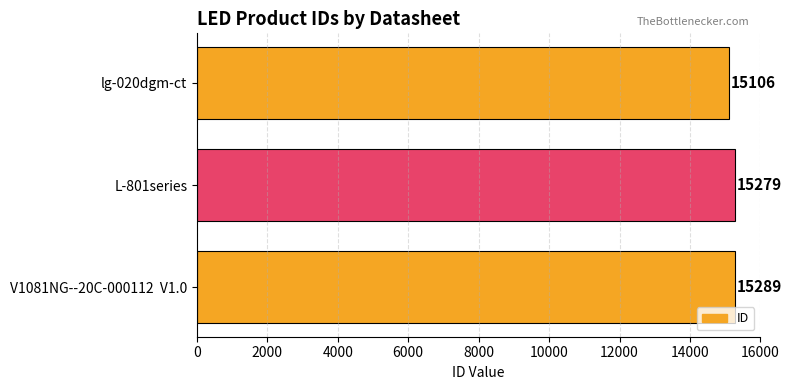

At which label is the value closest to 15197?

L-801series